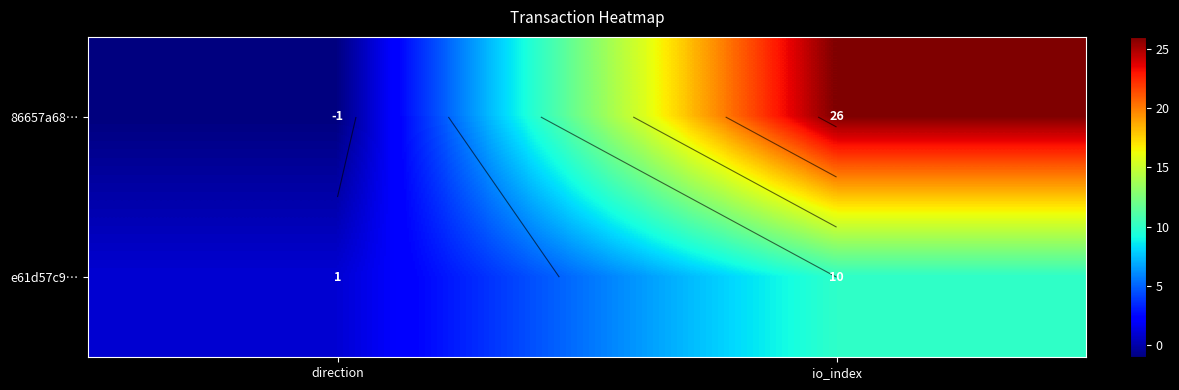

What is the average value of the e61d57c9… series?

6